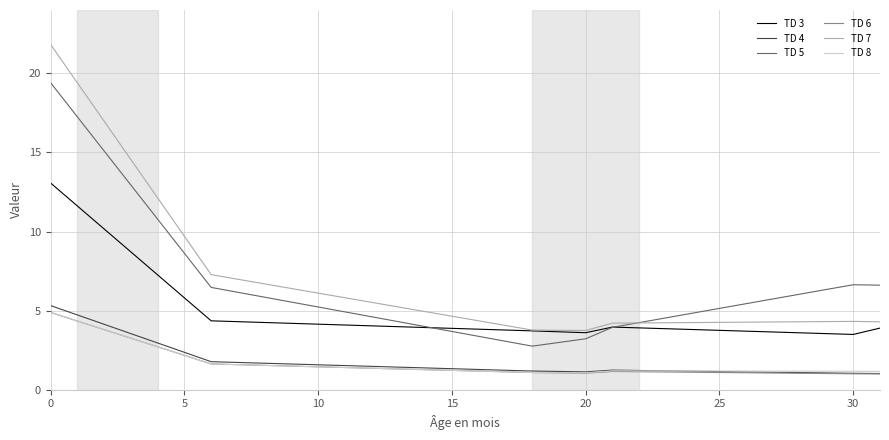

What is the sum of all TD 8 values?

54.0